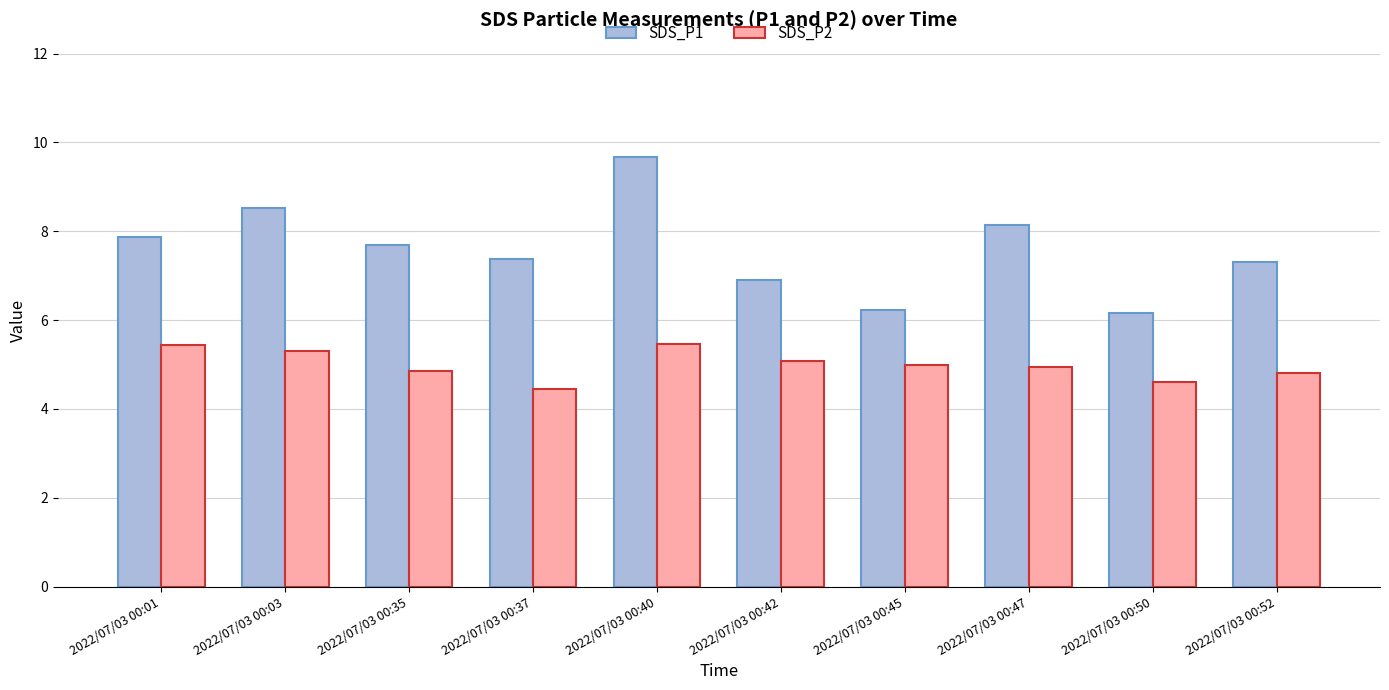

Where is SDS_P1 nearest to the value 7?

2022/07/03 00:42